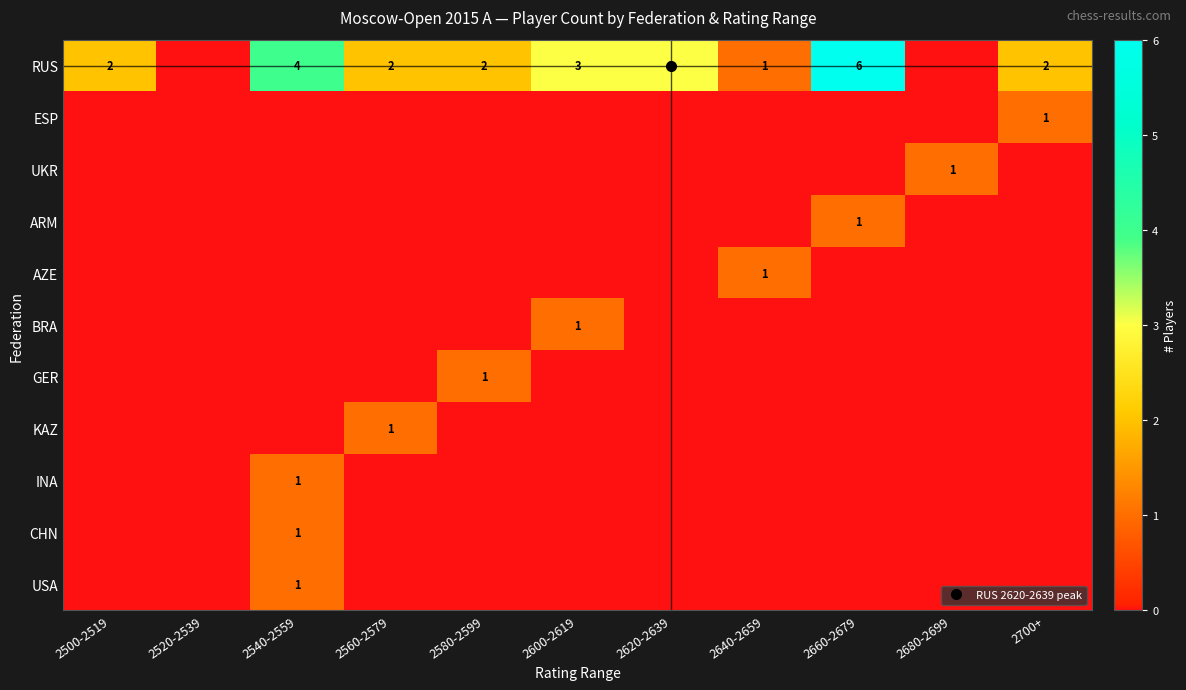

What is the total value across all series at 2600-2619?

4